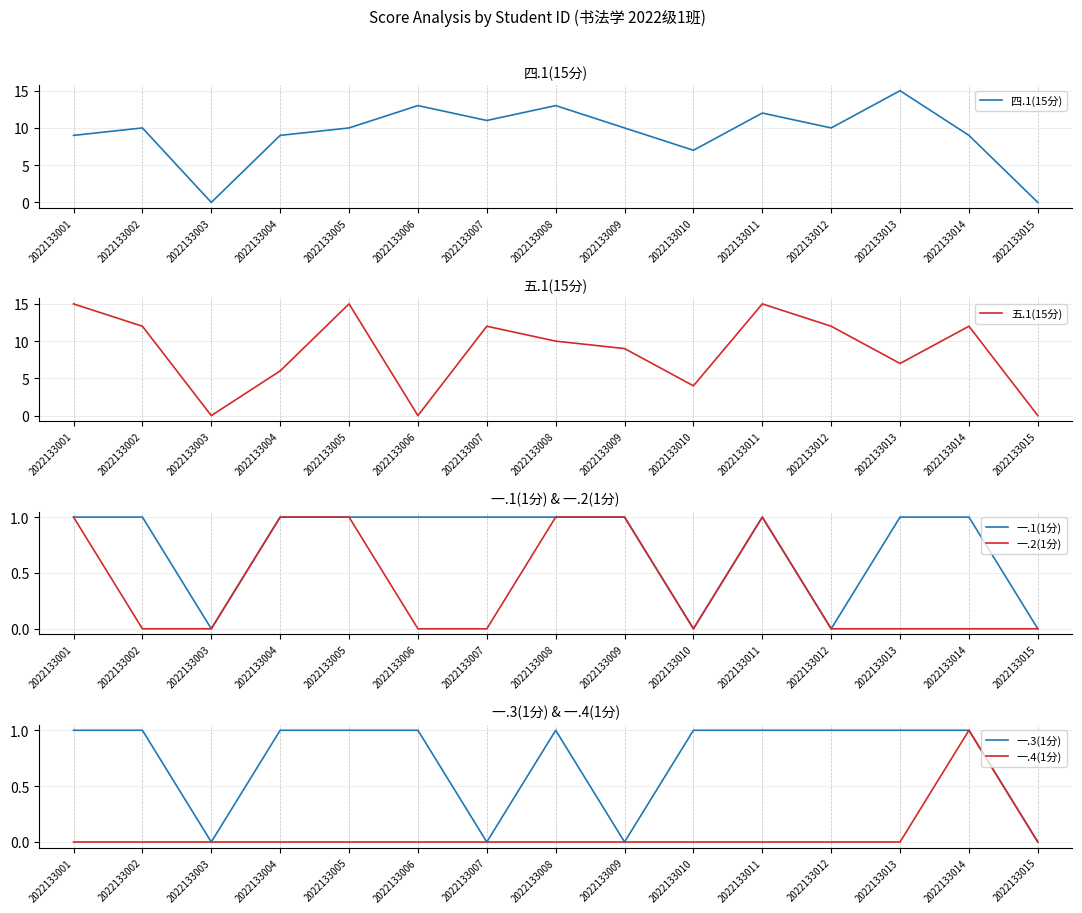

At which label does 四.1(15分) first exceed 10?

2022133006